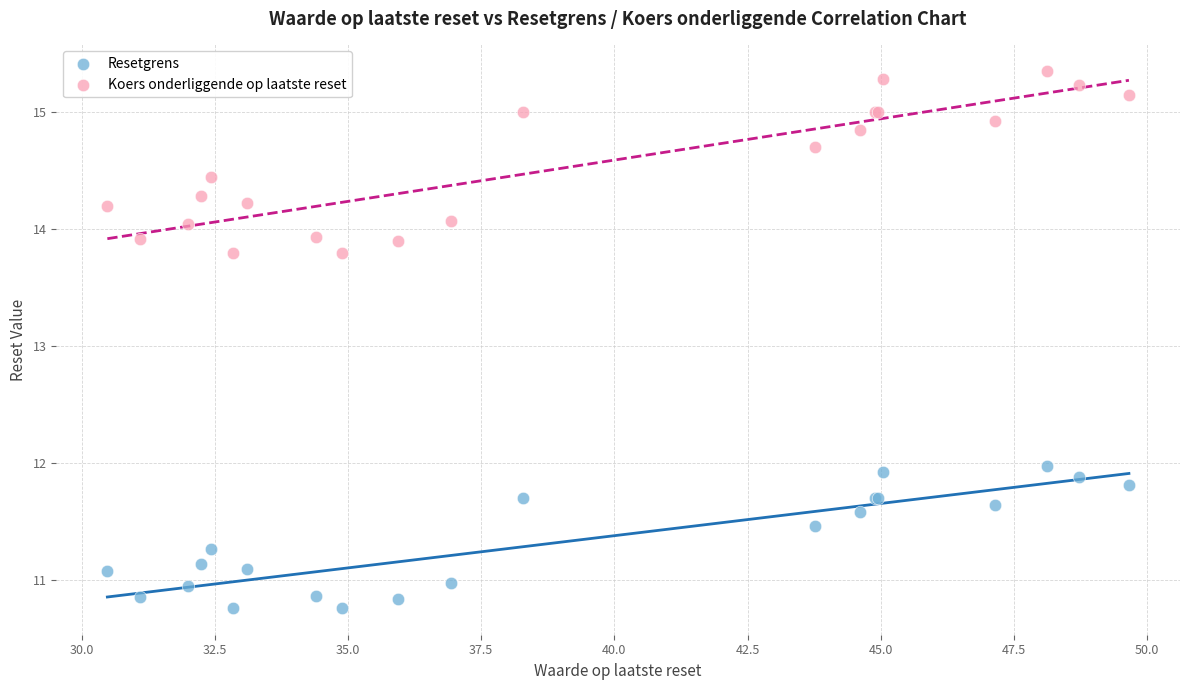

Which series contains the lowest Y value?

Resetgrens